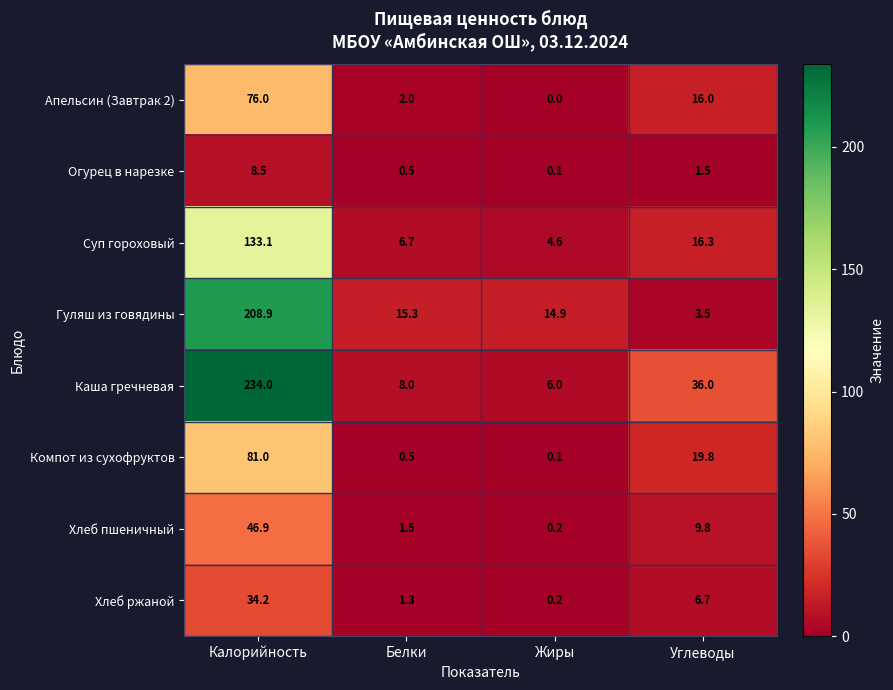

The Хлеб пшеничный series shows 2.0 at Белки. True or false?

False